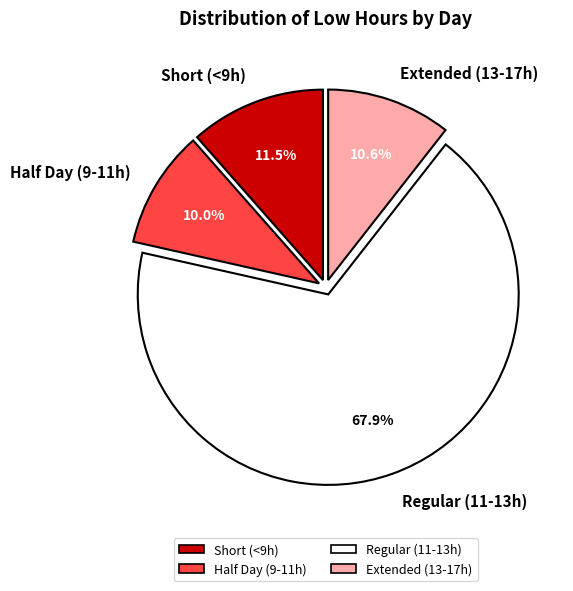

What is the largest slice in the pie chart?

Regular (11-13h)